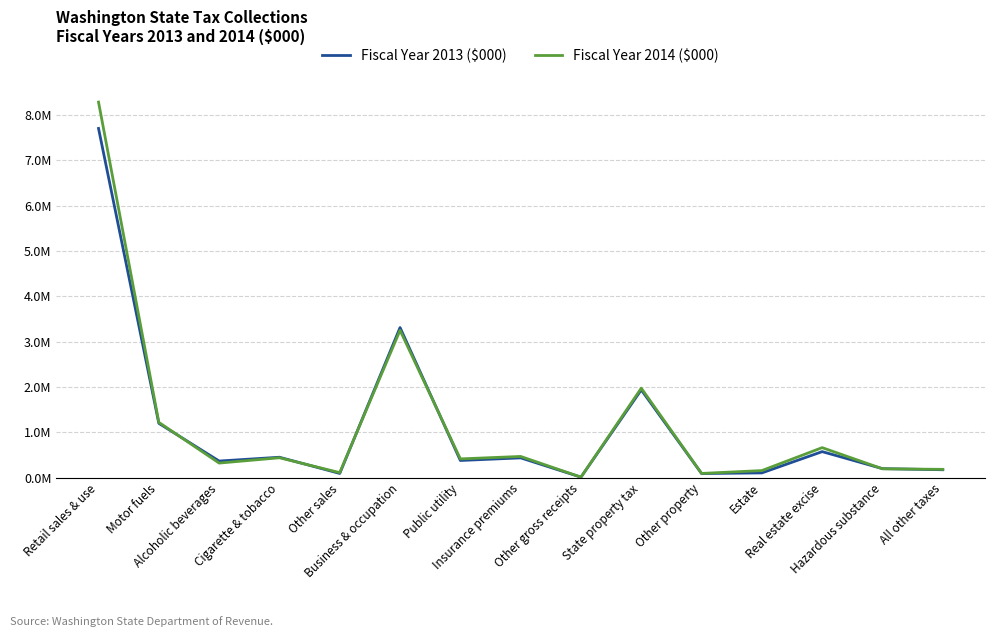

What is the sum of all Fiscal Year 2014 ($000) values?

17783750.5